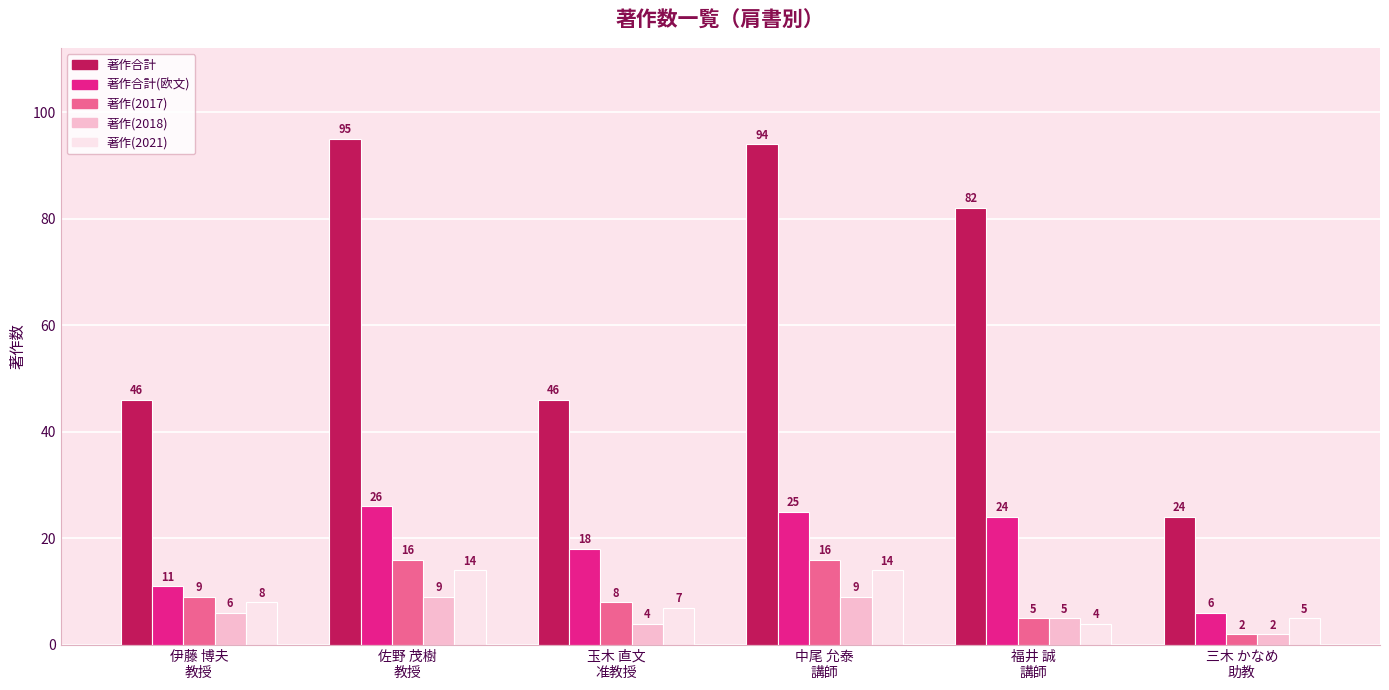

Which series has the largest range (max minus min)?

著作合計